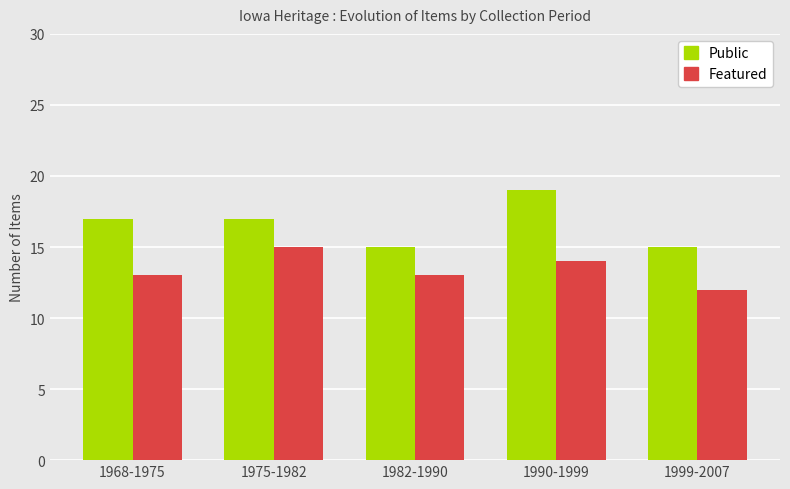

How many bars are there in each group?

2